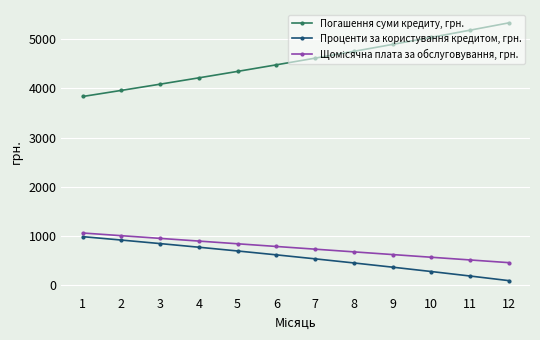

True or false: Проценти за користування кредитом, грн. has more than 0 interior local peaks.

False